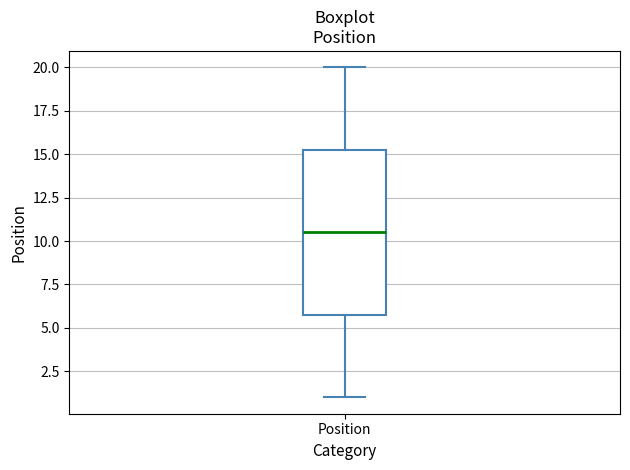

Where does the median line of the box for Position sit on the y-axis? The values are not printed on the chart, so give them approximately, as read against the axis.

10.5